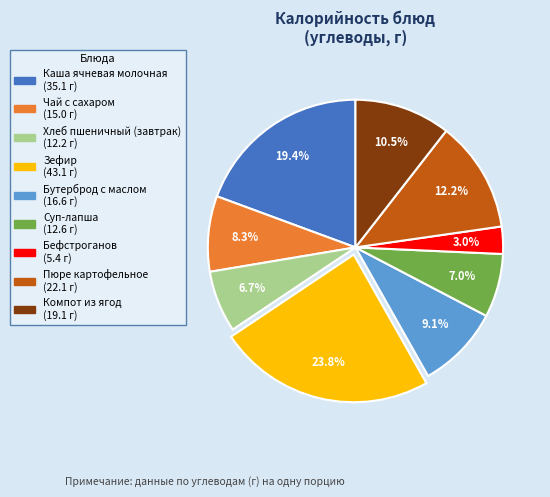

Does any single category account for the majority?

No